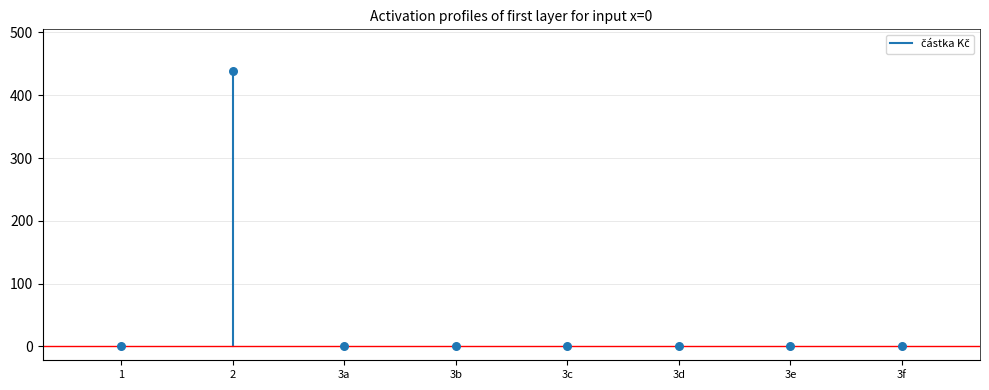

What is the range of Y values (max minus min)?

439